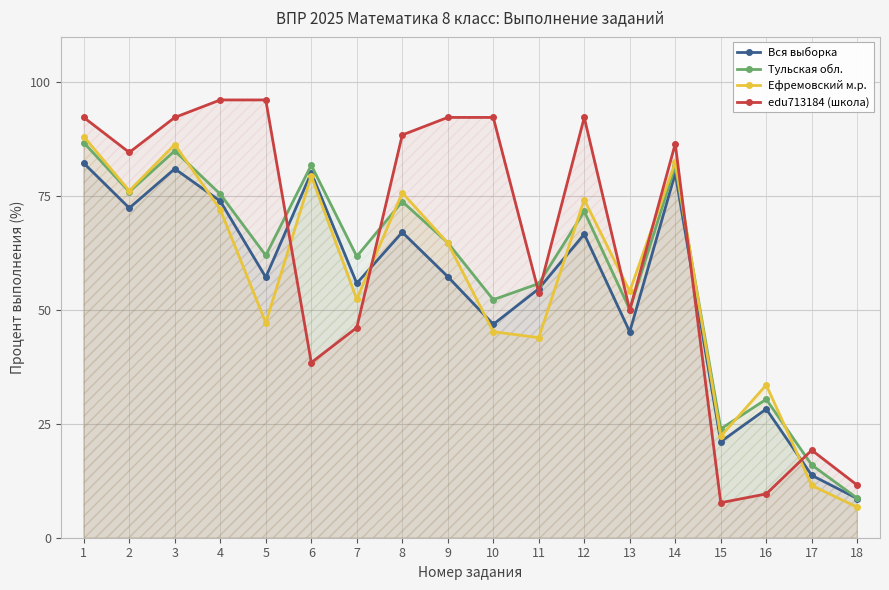

Rank the series by their maximum value, from highest to lowest.

edu713184 (школа), Ефремовский м.р., Тульская обл., Вся выборка